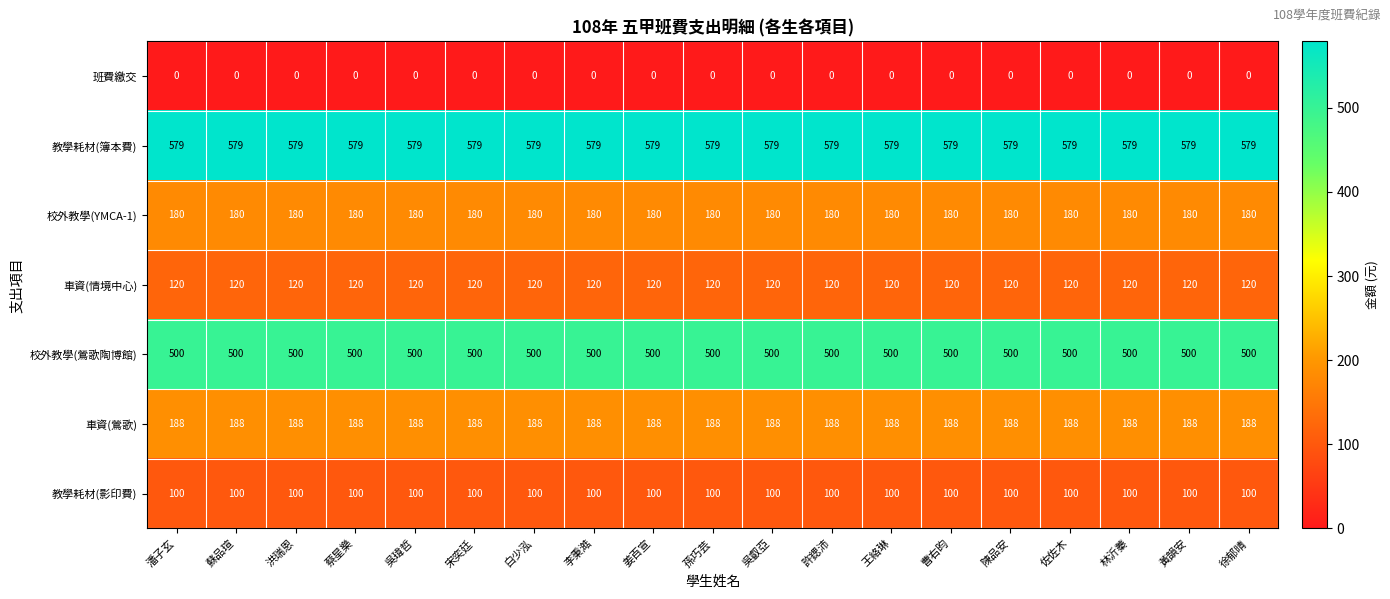

What is the highest value of the 校外教學(YMCA-1) series?

180